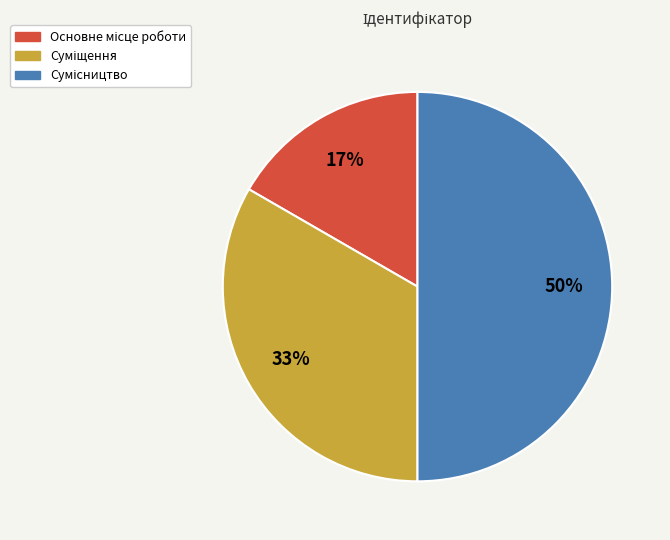

To the nearest percent, what is the difference between the largest and smallest slice percentages?

33%